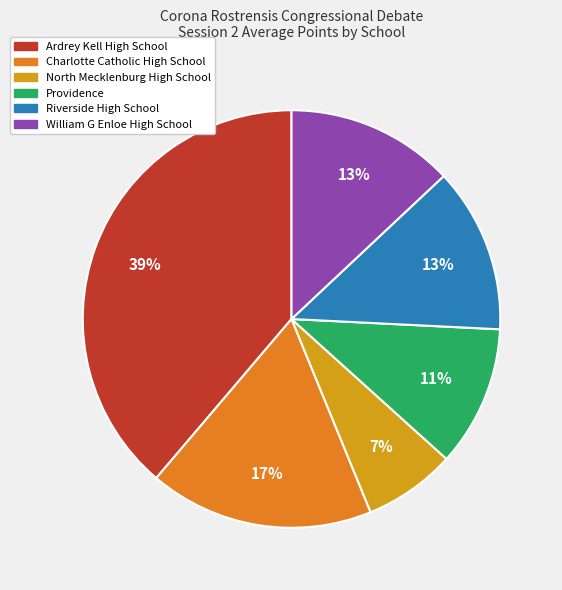

To the nearest percent, what is the average slice percentage?

17%